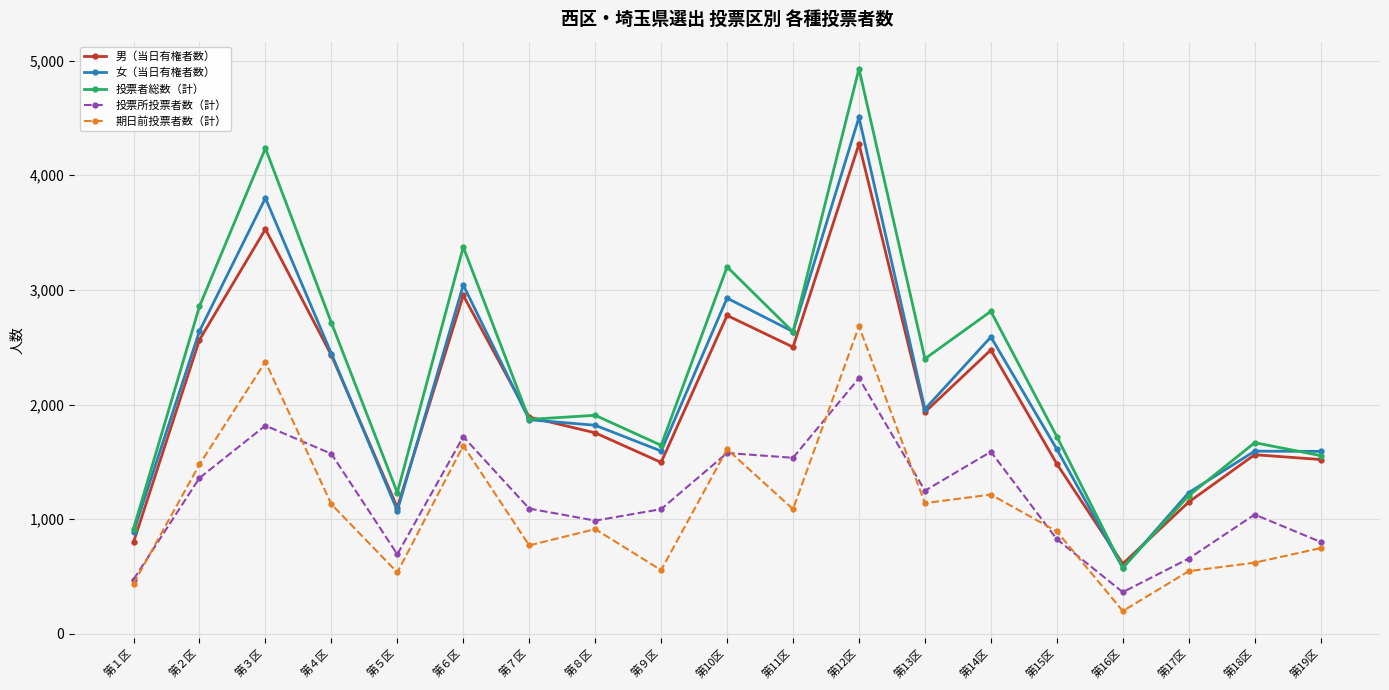

What is the label of the 3rd point from the right?

第17区